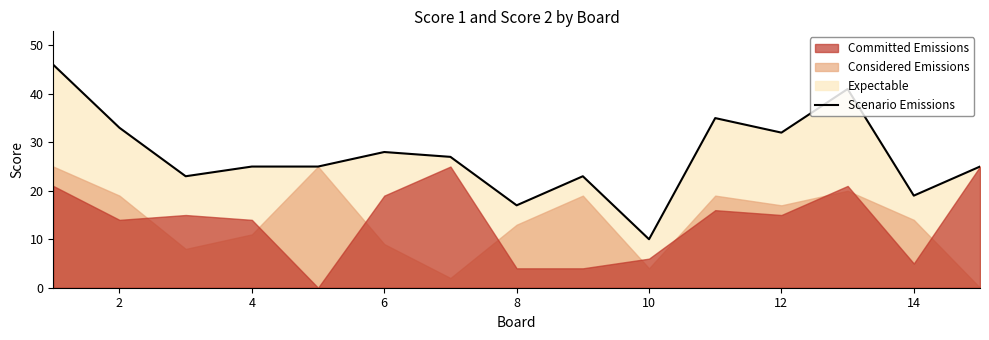

The value of Scenario Emissions at 10 is 16. True or false?

False